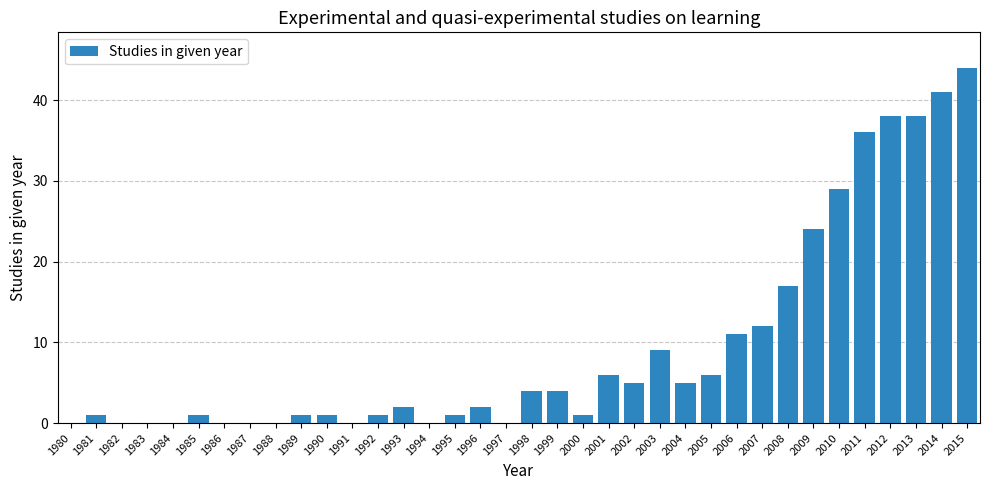

What is the sum of all values?

340